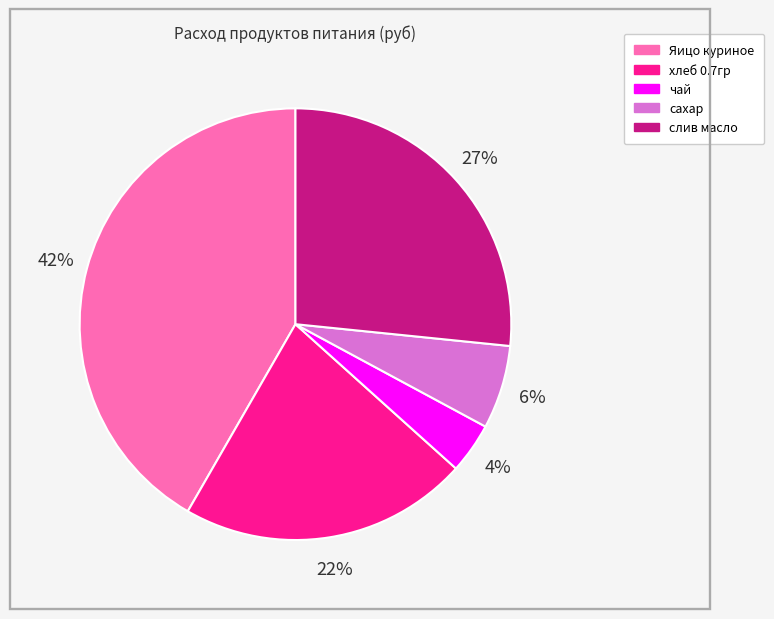

What percentage is the сахар slice, to the nearest percent?

6%